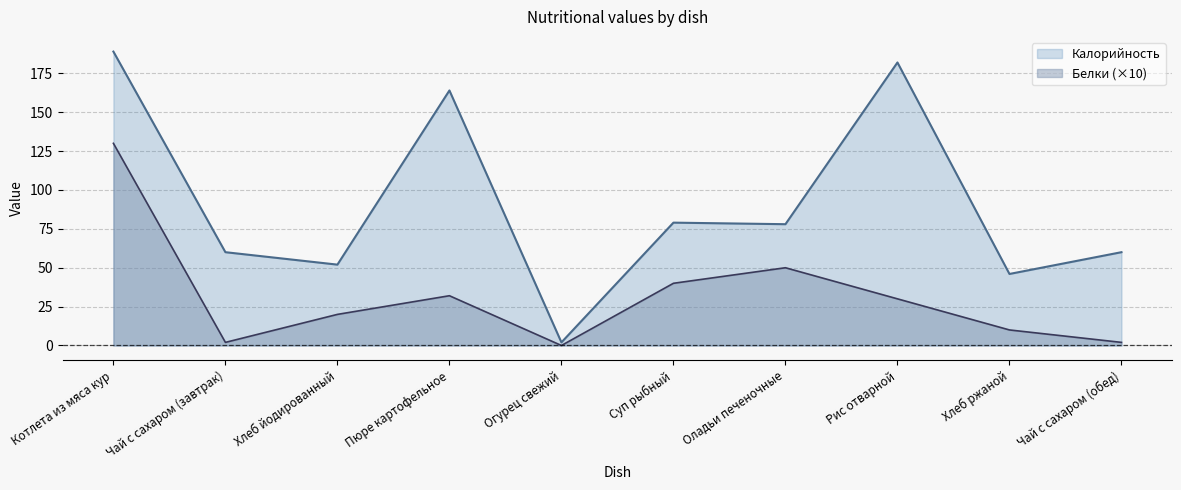

Rank the series by their maximum value, from highest to lowest.

Калорийность, Белки (×10)